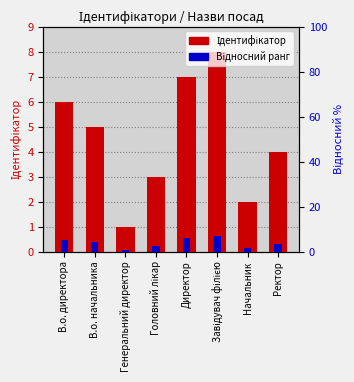

The Відносний ранг series shows 0.2 at Начальник. True or false?

True